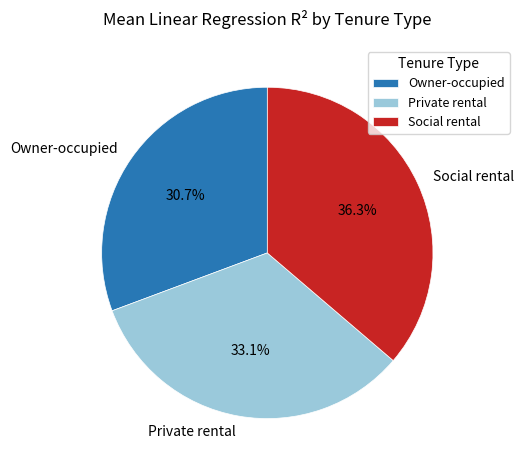

To the nearest percent, what is the combined percentage of Social rental and Private rental?

69%